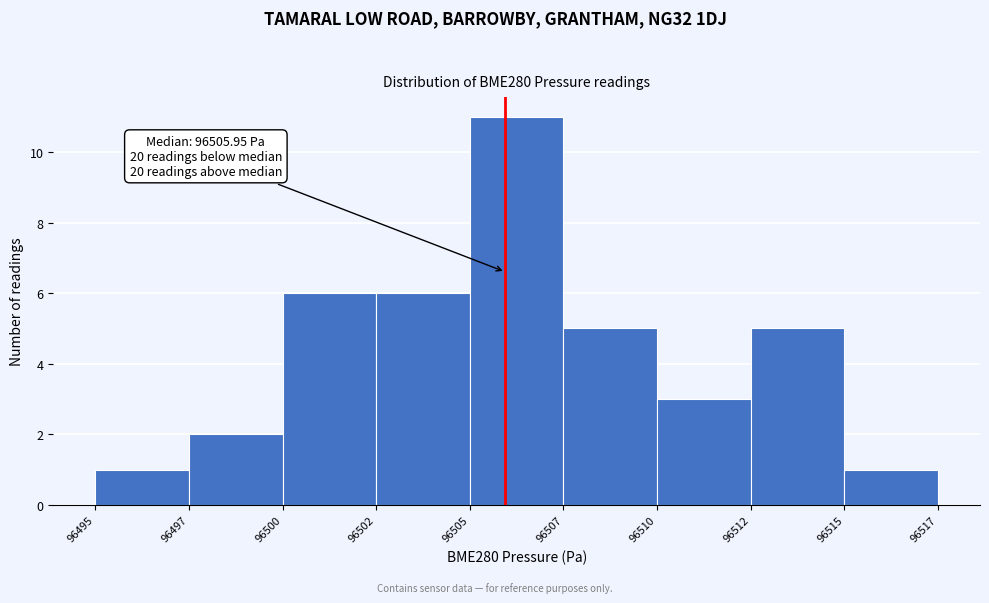

Reading left to right, list all the values displayed in this chart.

96495=1	96497=2	96500=6	96502=6	96505=11	96507=5	96510=3	96512=5	96515=1